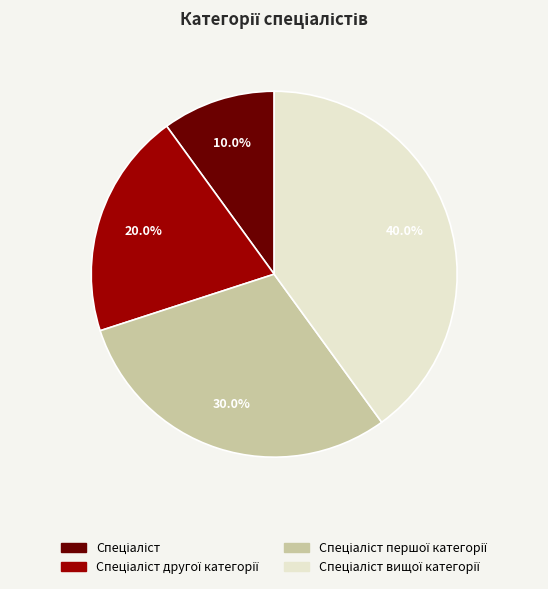

Is there any slice that represents more than half of the pie?

No